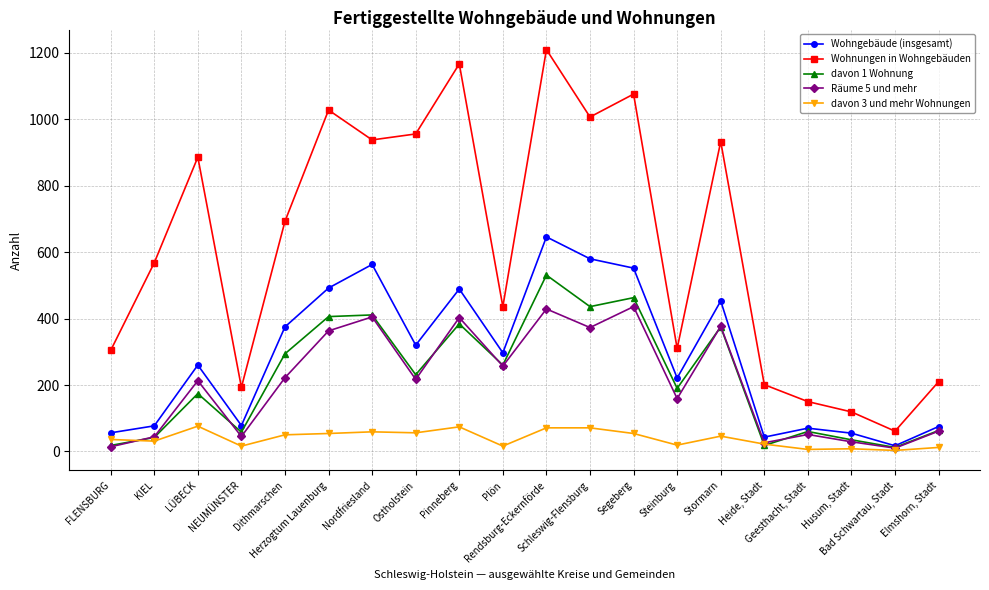

What are all the series names shown in the legend?

Wohngebäude (insgesamt), Wohnungen in Wohngebäuden, davon 1 Wohnung, Räume 5 und mehr, davon 3 und mehr Wohnungen